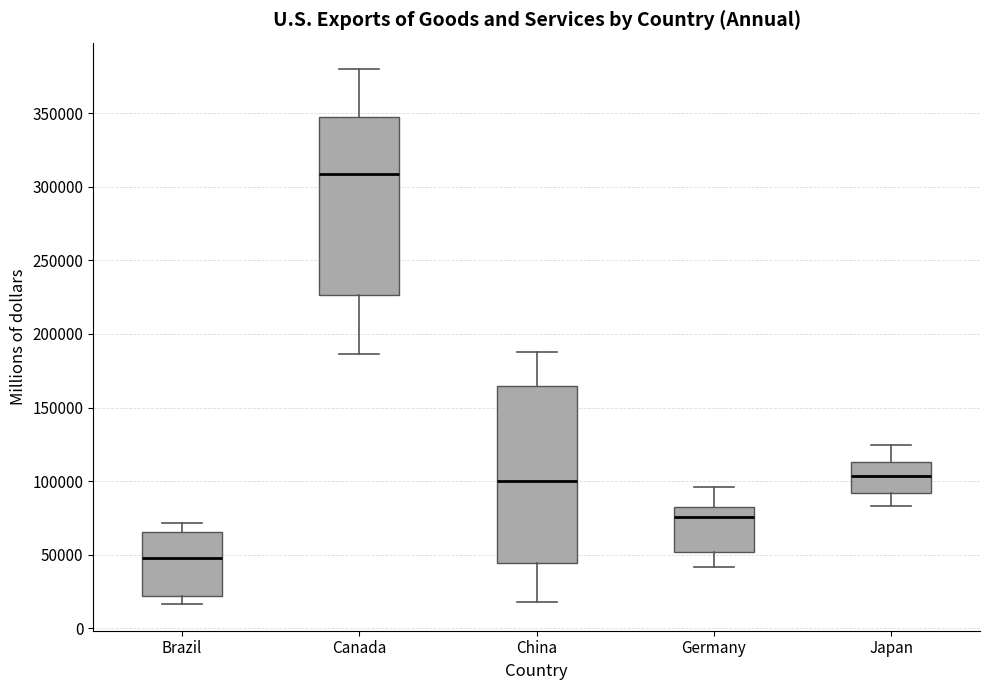

Reading left to right, read every box against the y-axis: the position of its median line, the range the box covers, and the ends of its whiskers. The values are not printed on the chart, so give them approximately, as read against the axis.

Brazil: median 45000, box 20000 to 65000, whiskers 15000 to 70000
Canada: median 310000, box 225000 to 350000, whiskers 185000 to 380000
China: median 100000, box 45000 to 165000, whiskers 20000 to 190000
Germany: median 75000, box 50000 to 80000, whiskers 40000 to 95000
Japan: median 105000, box 90000 to 115000, whiskers 85000 to 125000